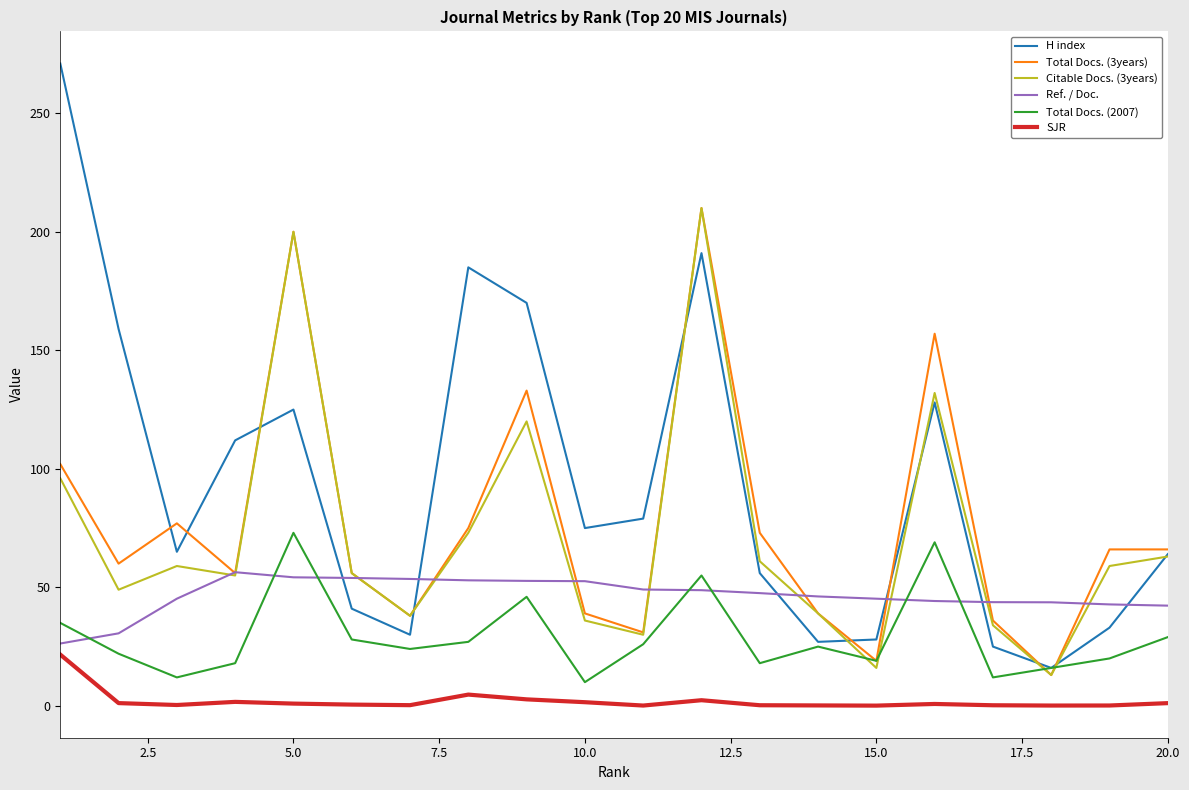

Which series has the widest spread of values?

H index